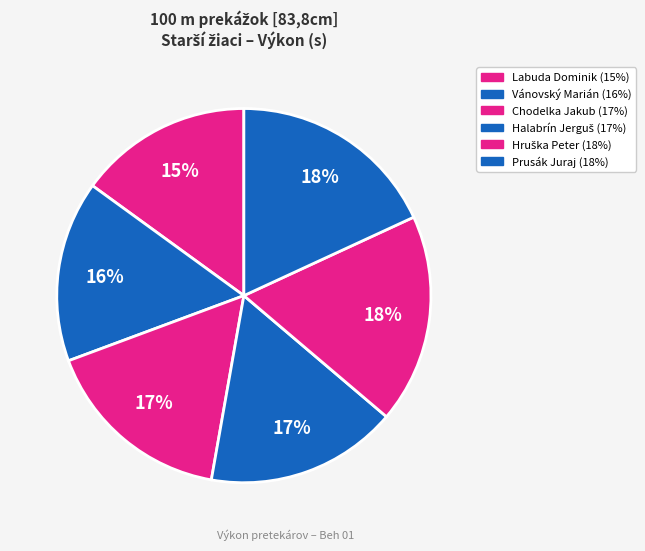

Which category has the smallest portion of the pie?

Labuda Dominik